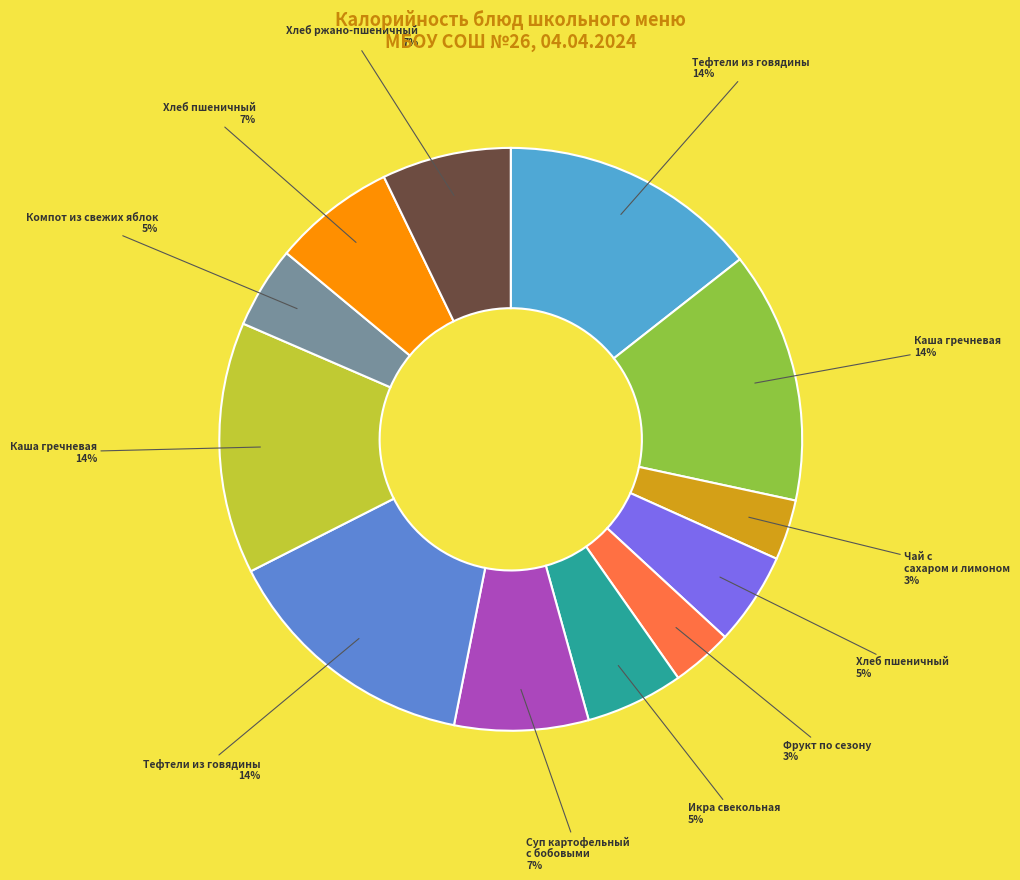

Count the number of slices in the pie.

12